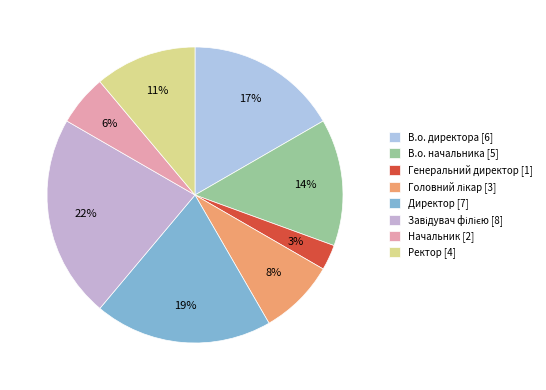

Count the number of slices in the pie.

8